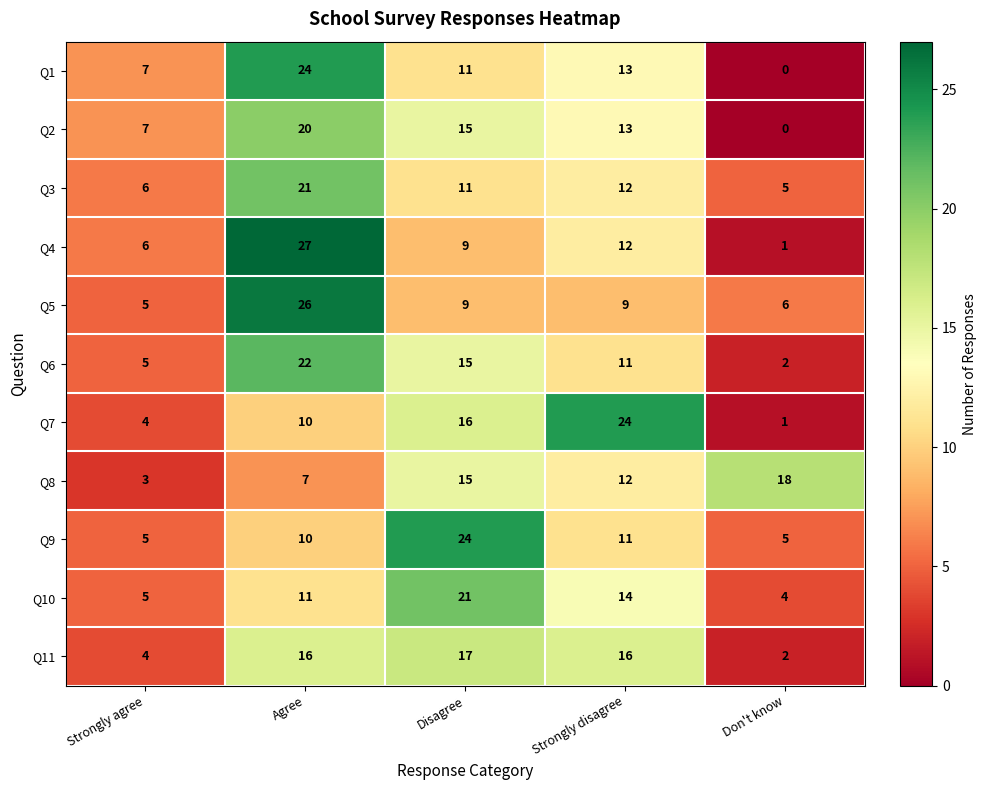

What is the average value of the Q6 series?

11